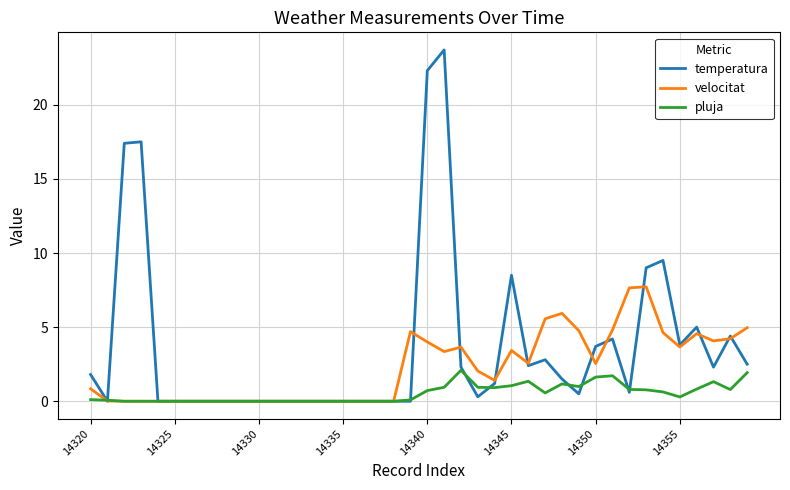

Which series has the largest range (max minus min)?

temperatura